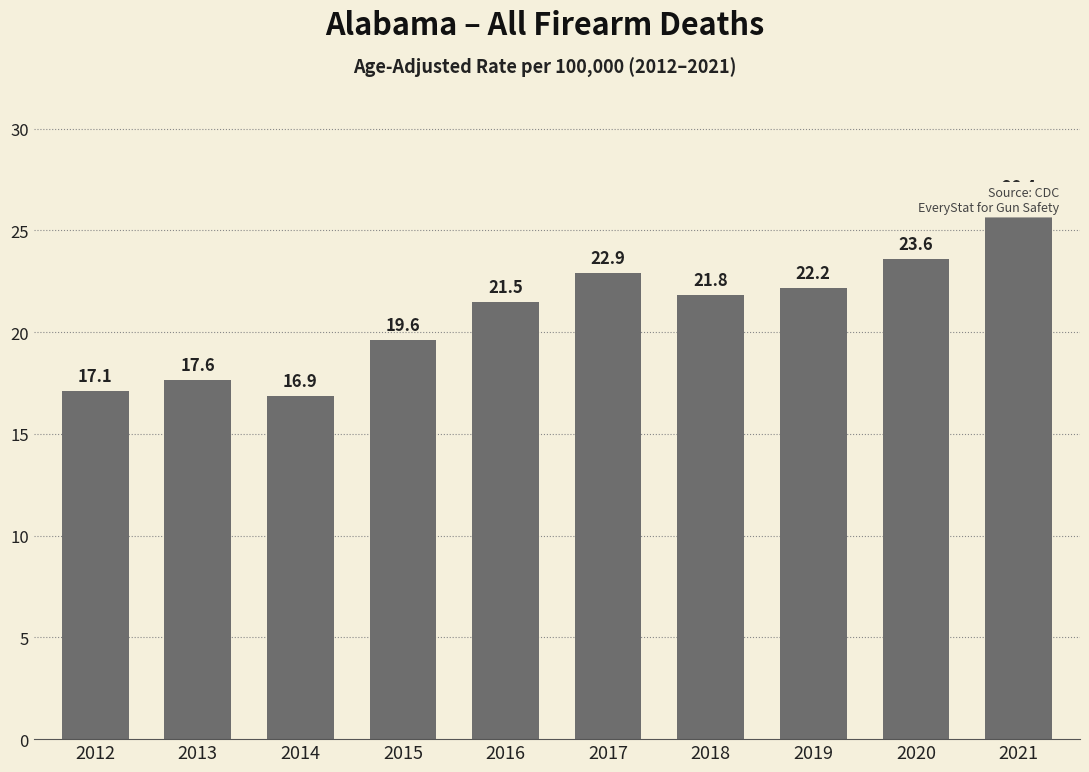

Rank the categories by value from highest to lowest.

2021, 2020, 2017, 2019, 2018, 2016, 2015, 2013, 2012, 2014